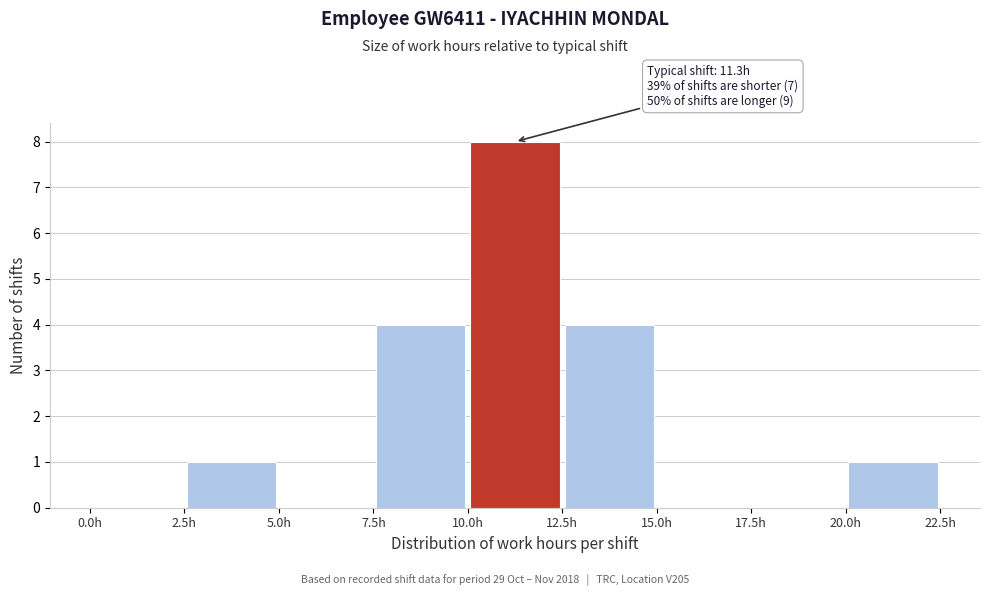

Over which range of the x-axis is the bar tallest?

10.0 to 12.5